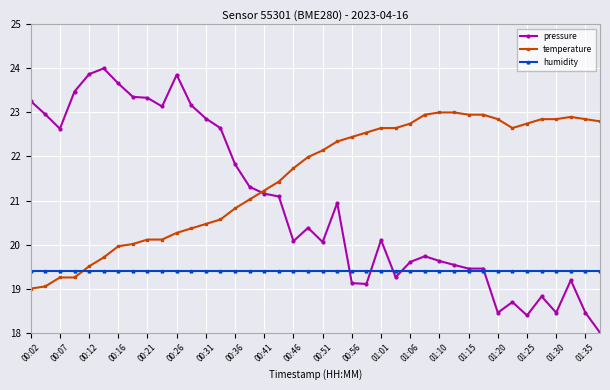

What is the minimum value shown in the chart?

18.0